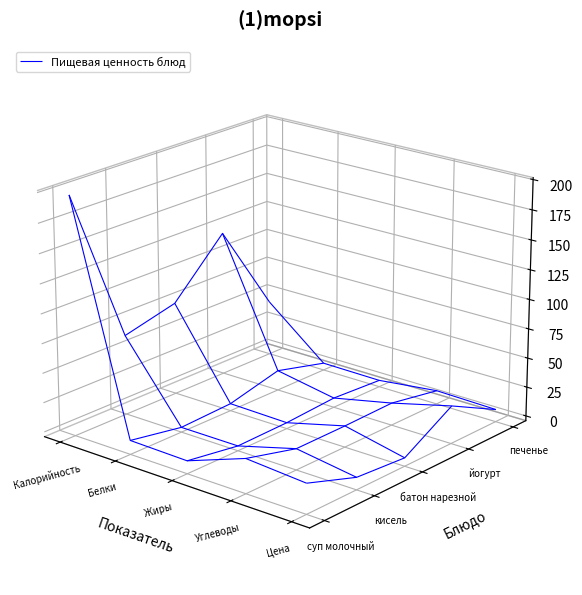

The хлеб ржаной series shows 16.1 at Жиры. True or false?

False